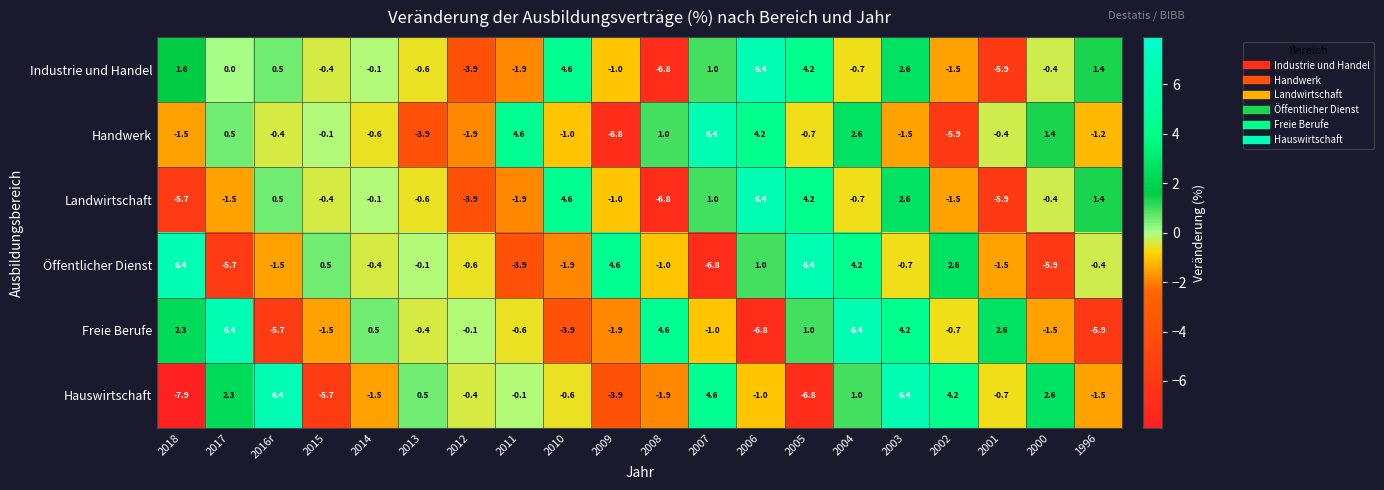

The Industrie und Handel series shows -0.4 at 2000. True or false?

True